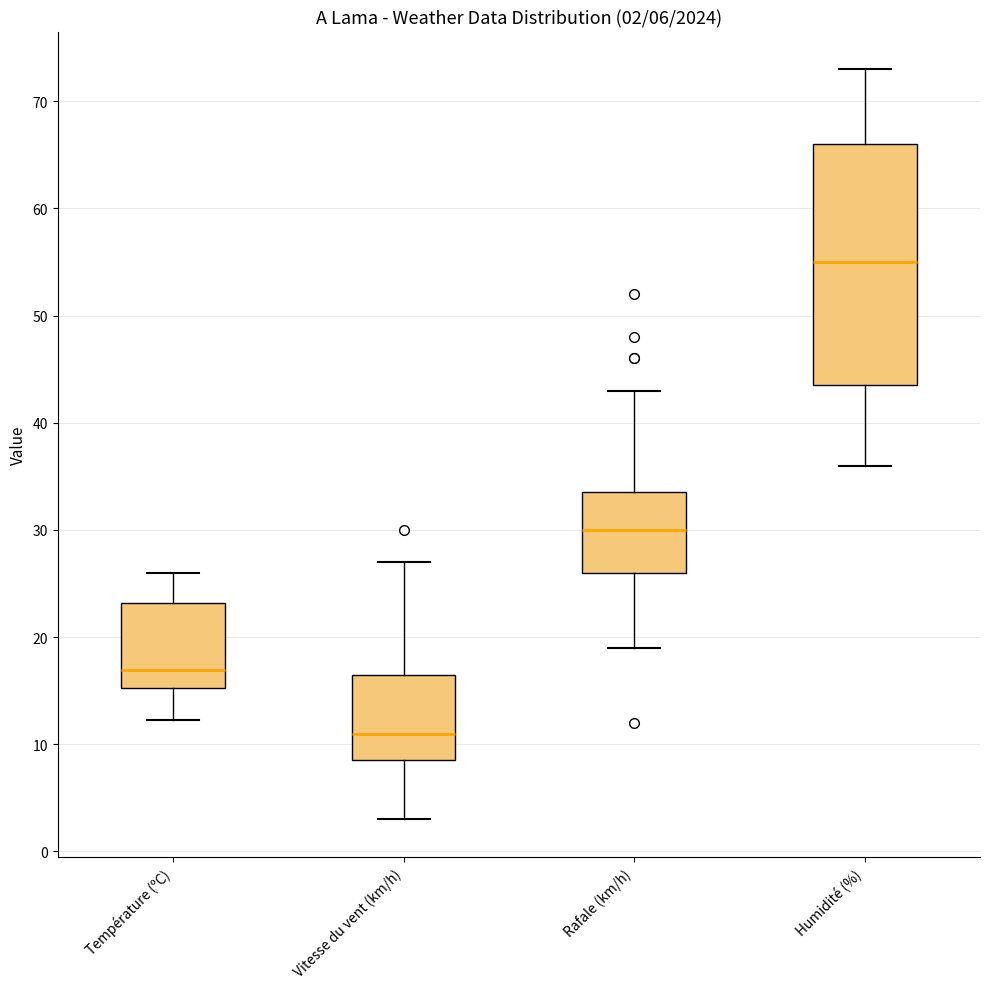

Comparing the boxes themselves (not the whiskers), which one is the tallest?

Humidité (%)